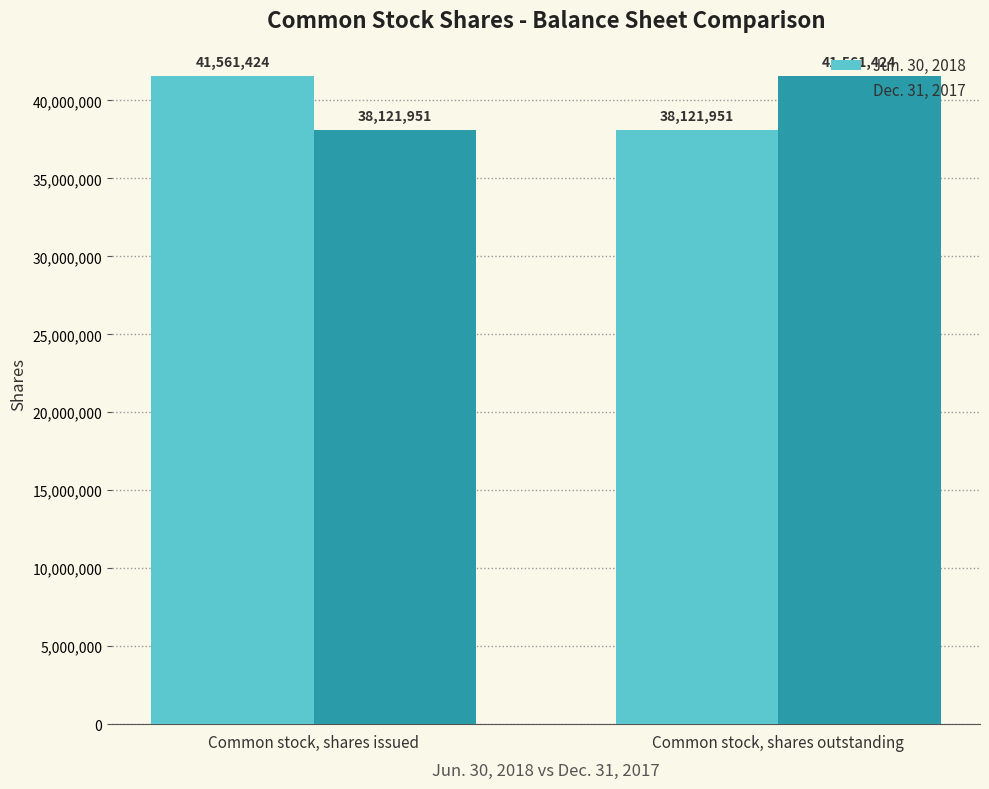

Is the value of Jun. 30, 2018 at Common stock, shares outstanding greater than the value of Dec. 31, 2017 at Common stock, shares outstanding?

No